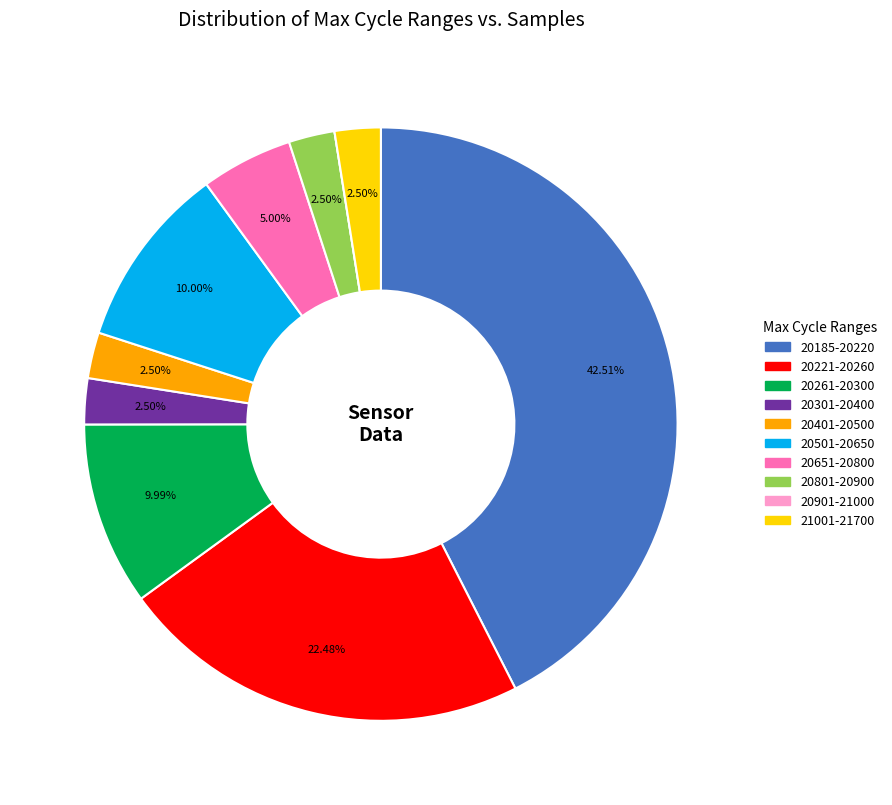

To the nearest percent, what is the average slice percentage?

10%